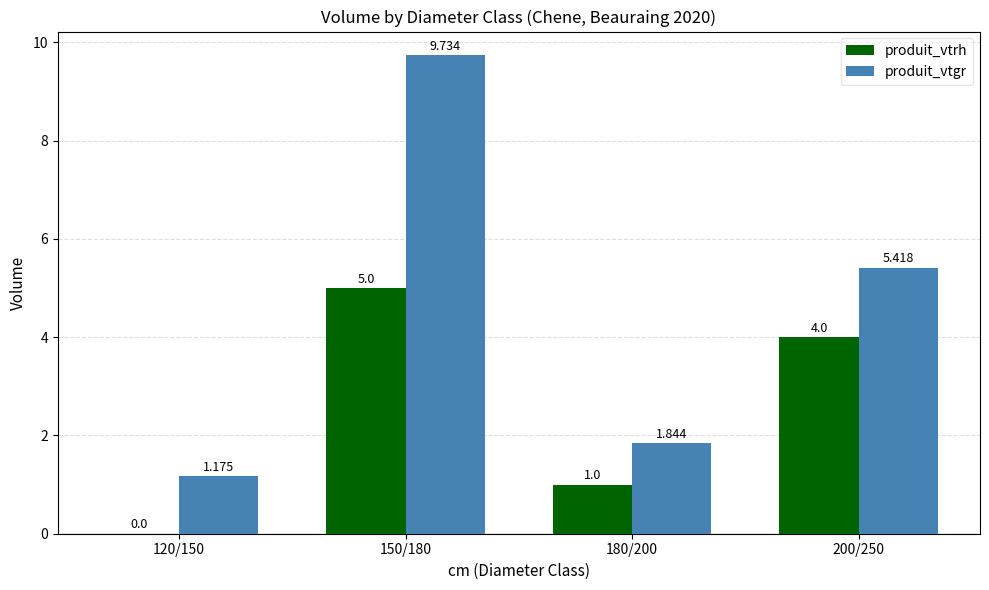

Are the bars grouped side by side (vs. stacked)?

Yes